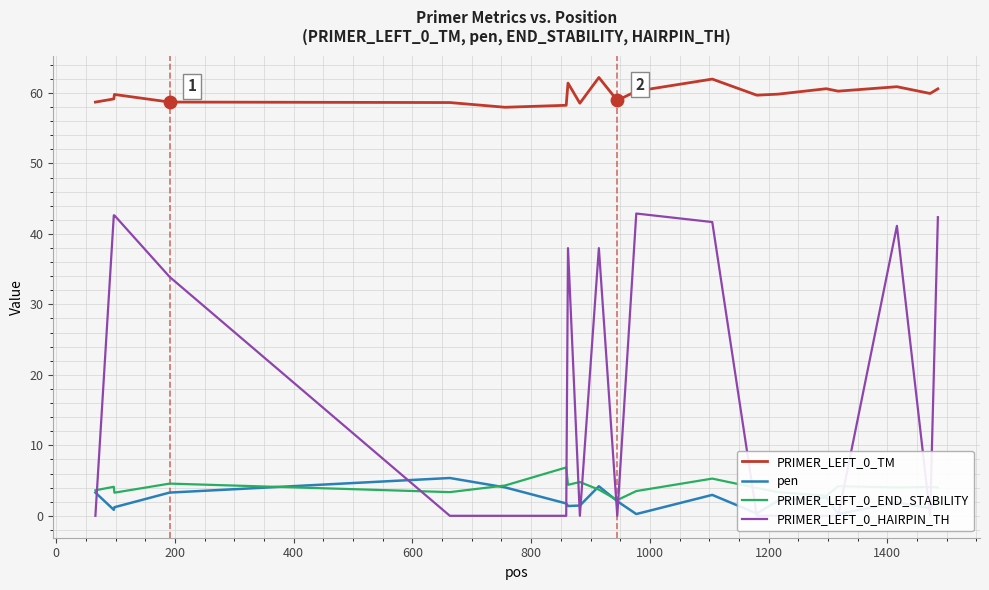

True or false: pen and PRIMER_LEFT_0_TM cross at least once.

False